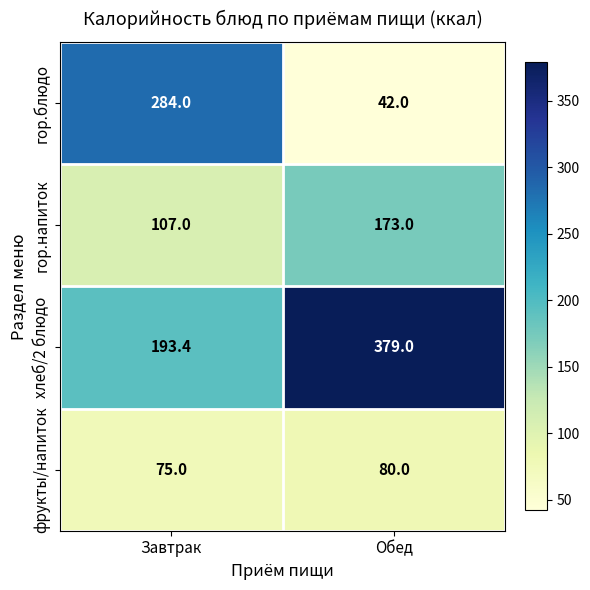

What is the greatest value displayed?

379.0